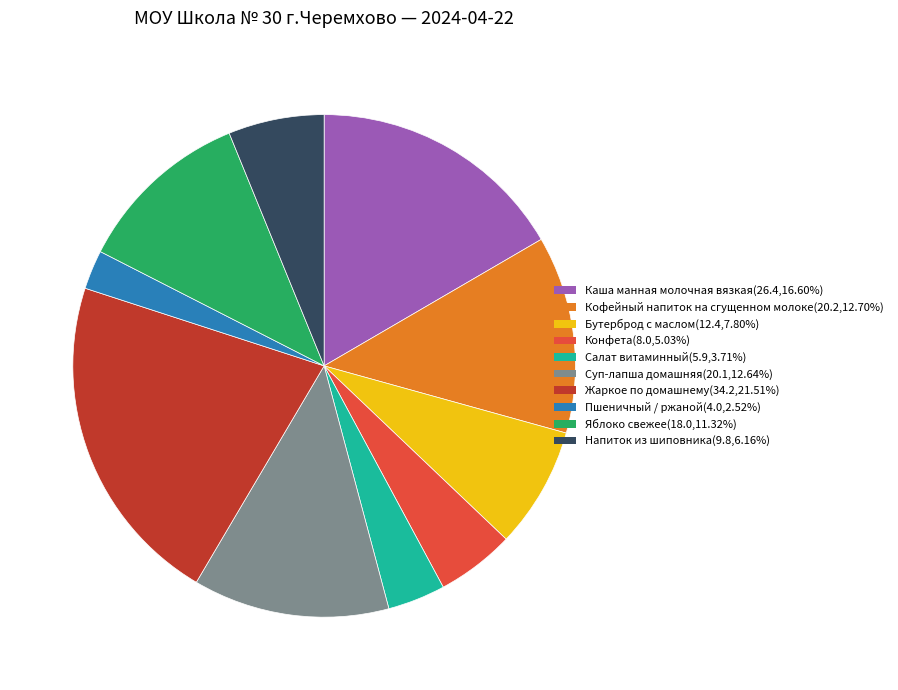

Combined, do Пшеничный / ржаной and Каша манная молочная вязкая account for over 50%?

No